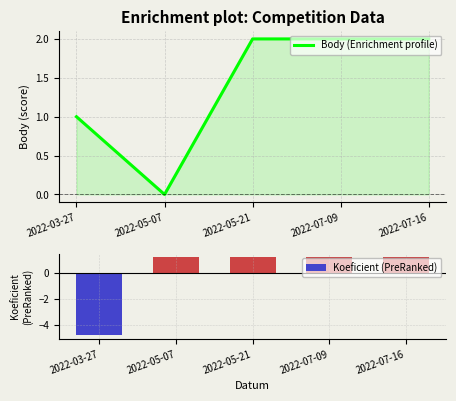

What is the maximum value shown in the chart?

2.0